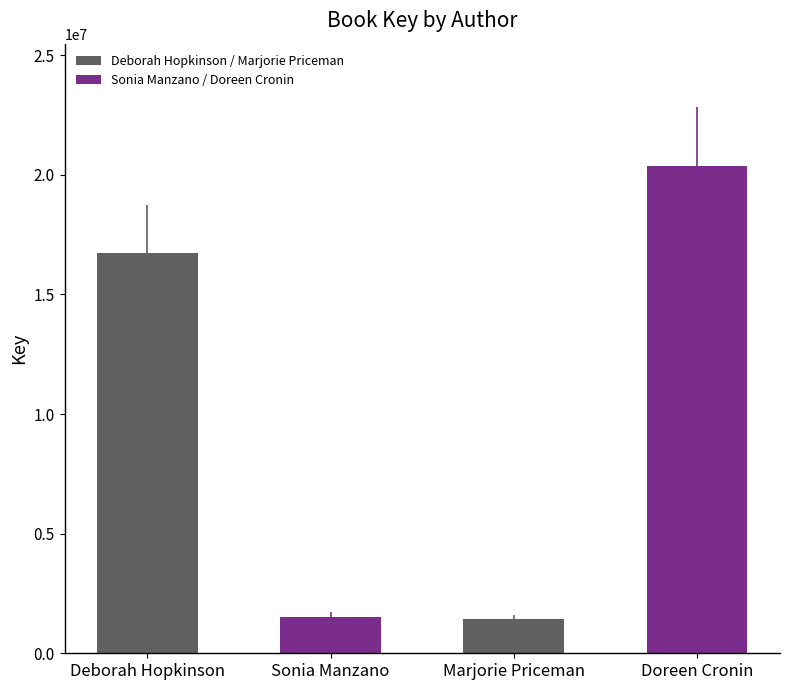

True or false: the data shows 1526601 at Sonia Manzano.

True